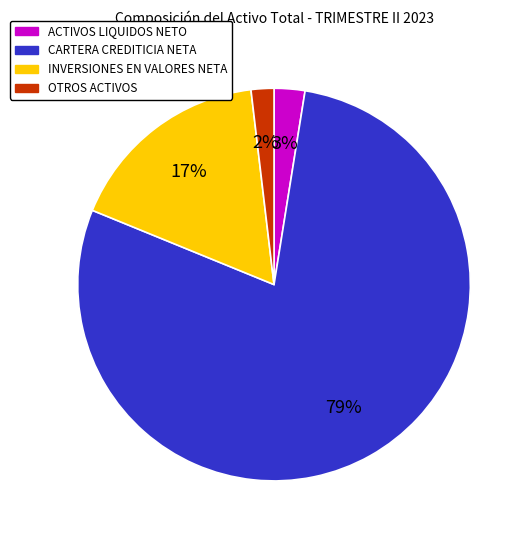

How many slices are in this pie chart?

4